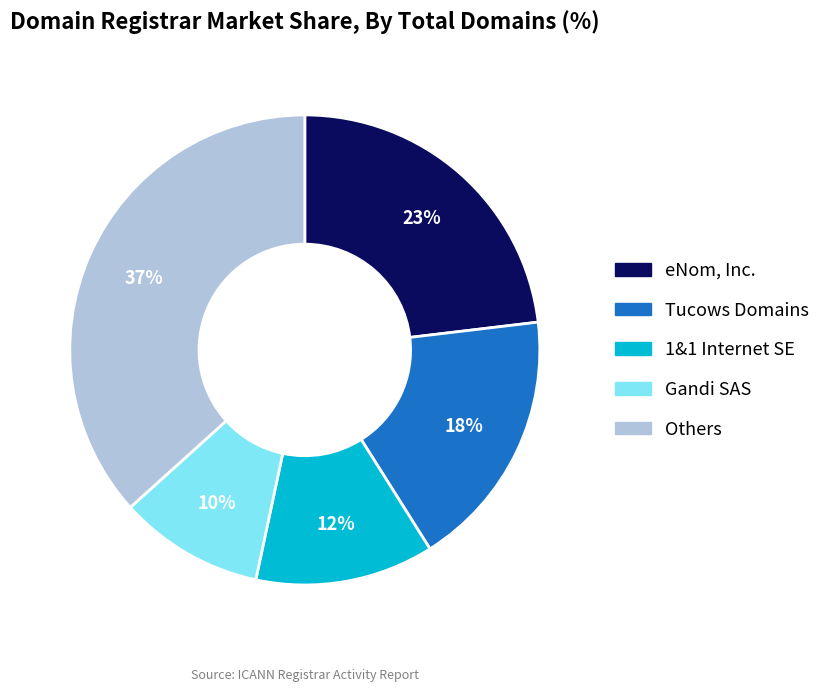

Does 1&1 Internet SE represent more than half of the total?

No